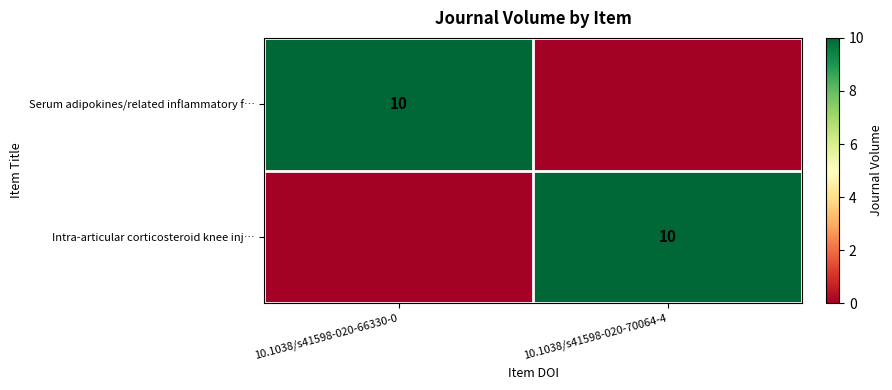

The Intra-articular corticosteroid knee inj… series shows 7 at 10.1038/s41598-020-70064-4. True or false?

False